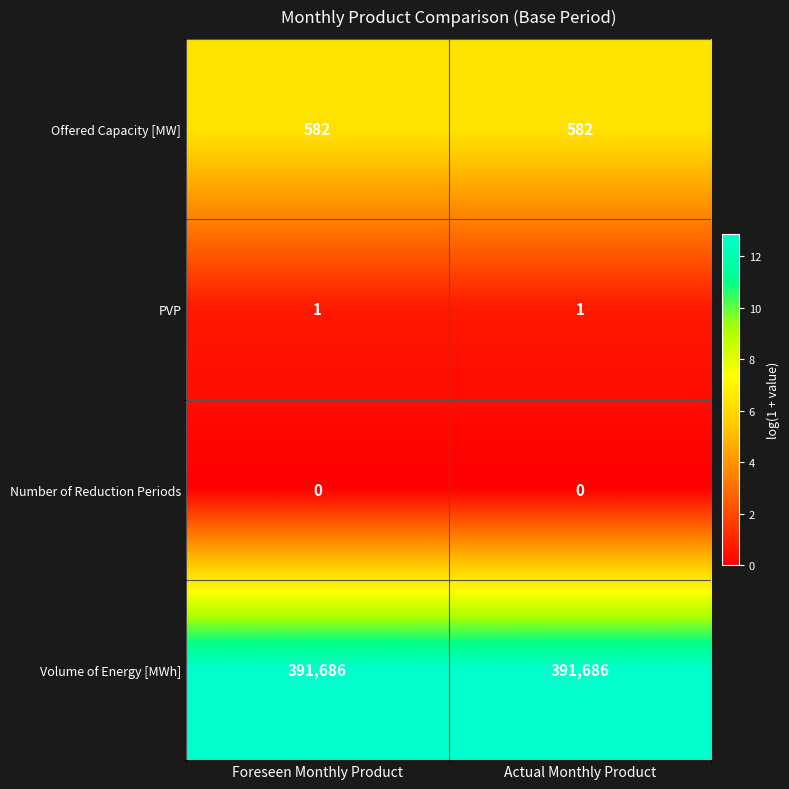

The Volume of Energy [MWh] series shows 657606 at Foreseen Monthly Product. True or false?

False